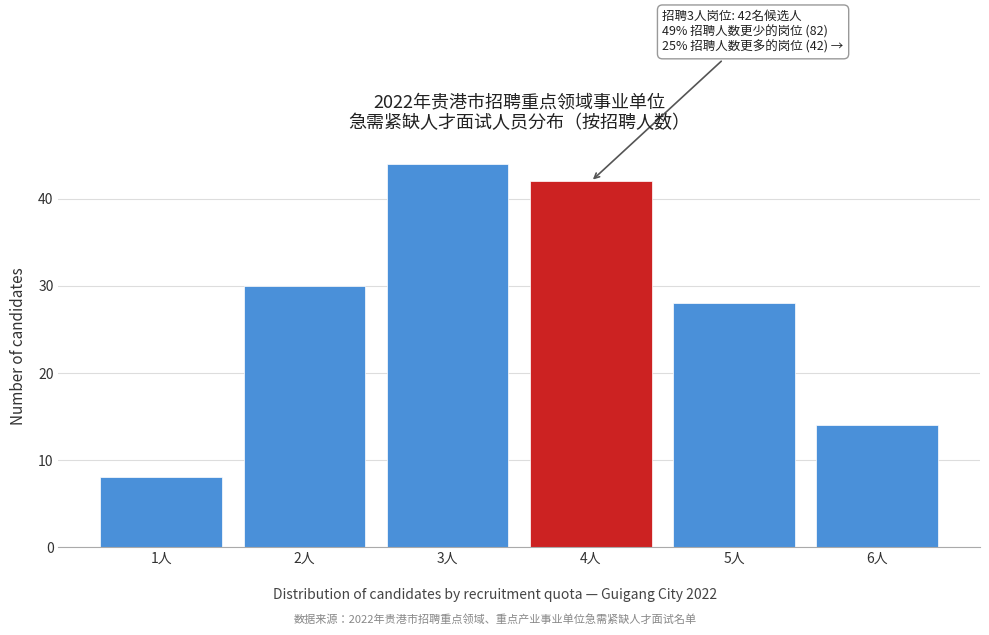

Reading left to right, extract all data points from this chart.

8	30	44	42	28	14